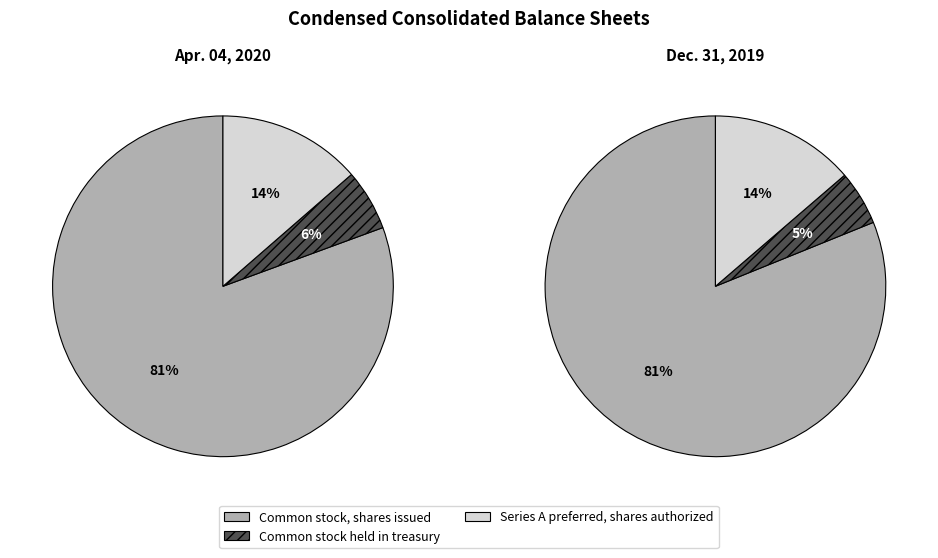

Which series has the largest range (max minus min)?

Dec. 31, 2019